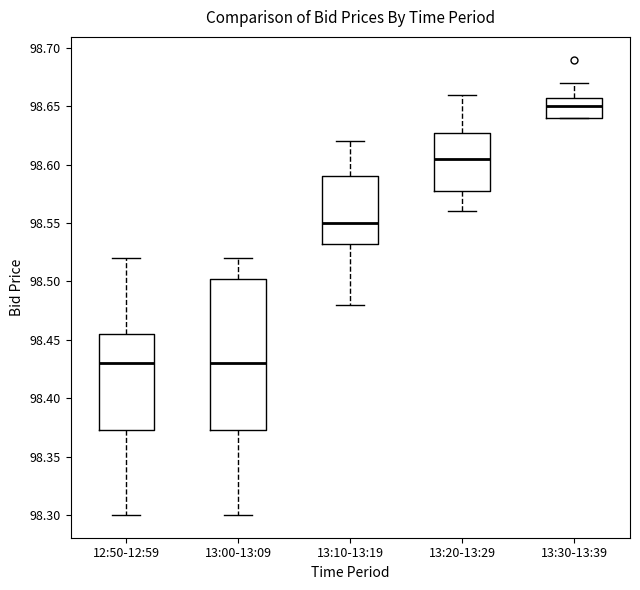

Which box is the tallest, from its lower edge to its upper edge?

13:00-13:09